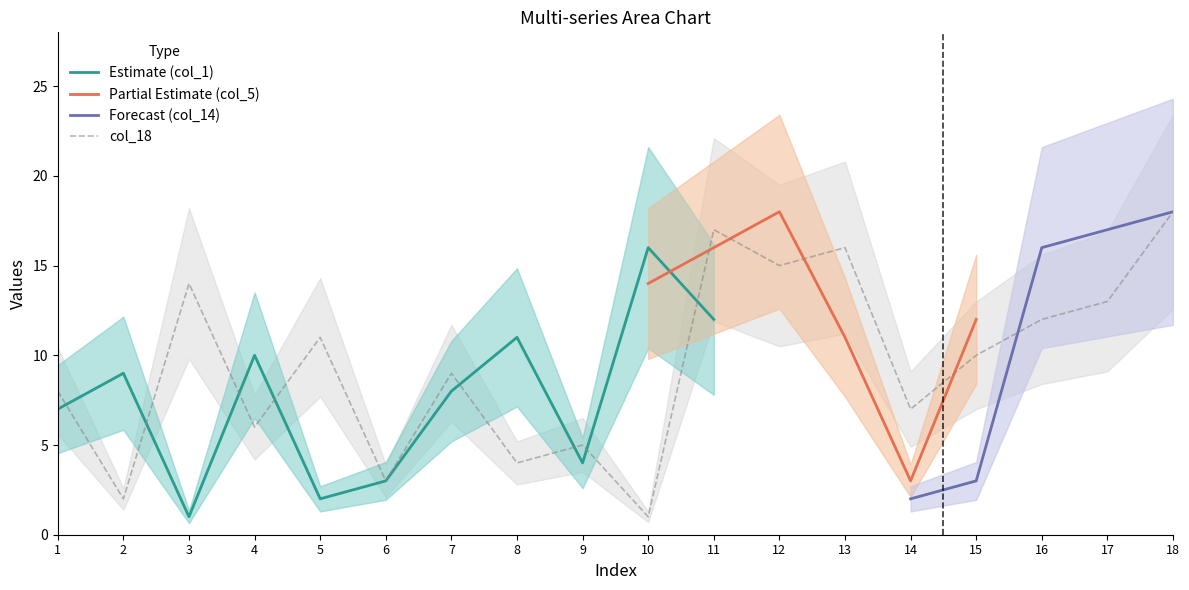

Read the col_5 value at 1, to the nearest 5.

5